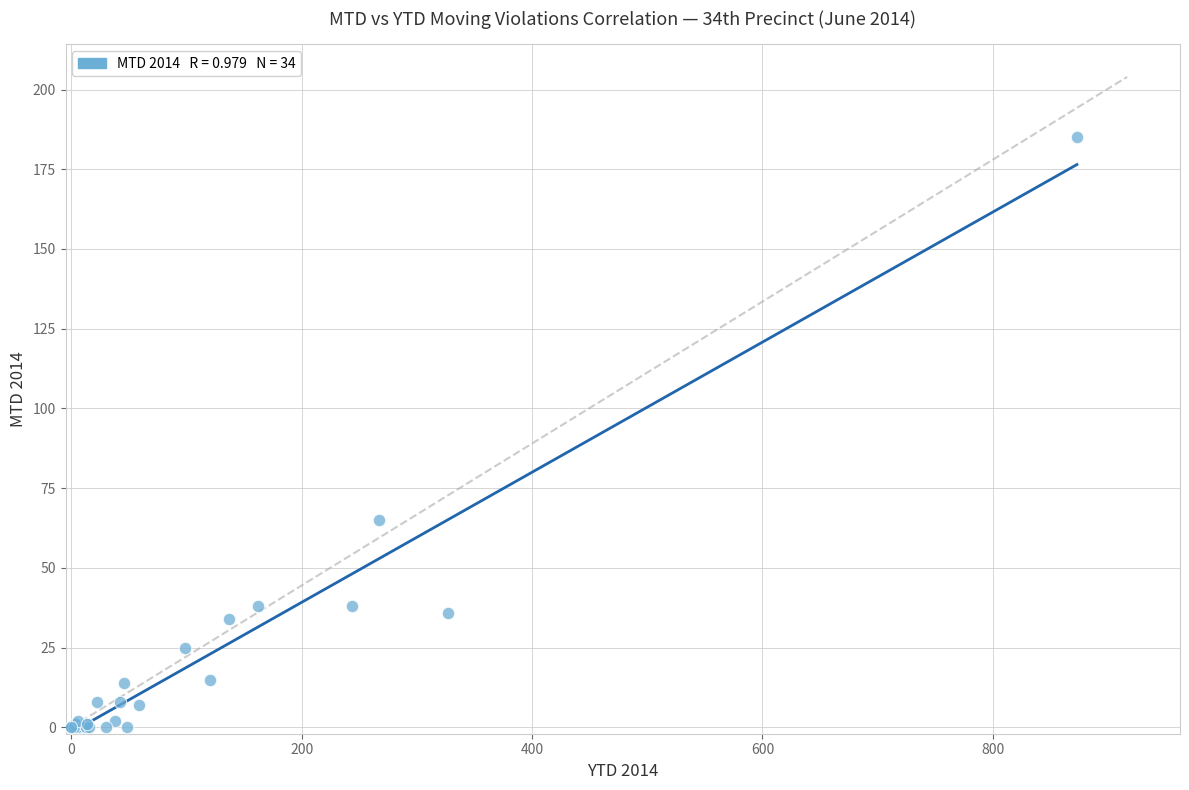

What Y value in the scatter plot is closest to 92?

65